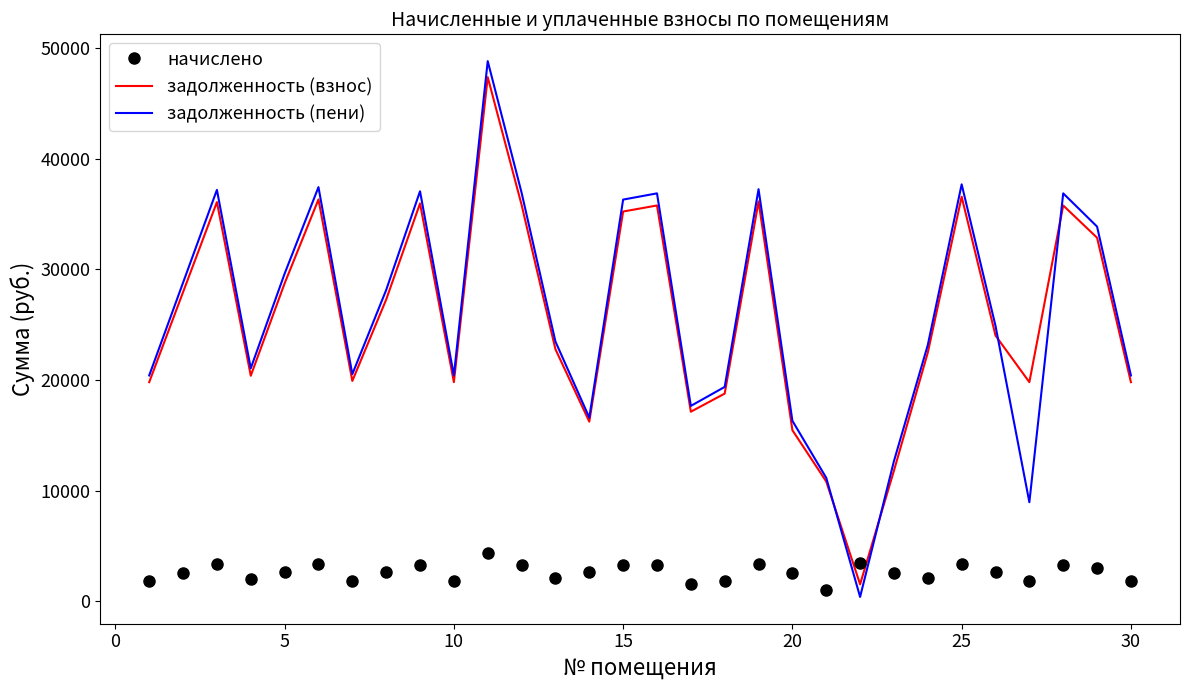

What is the difference between the maximum and minimum values in the задолженность (пени) series?

48459.5